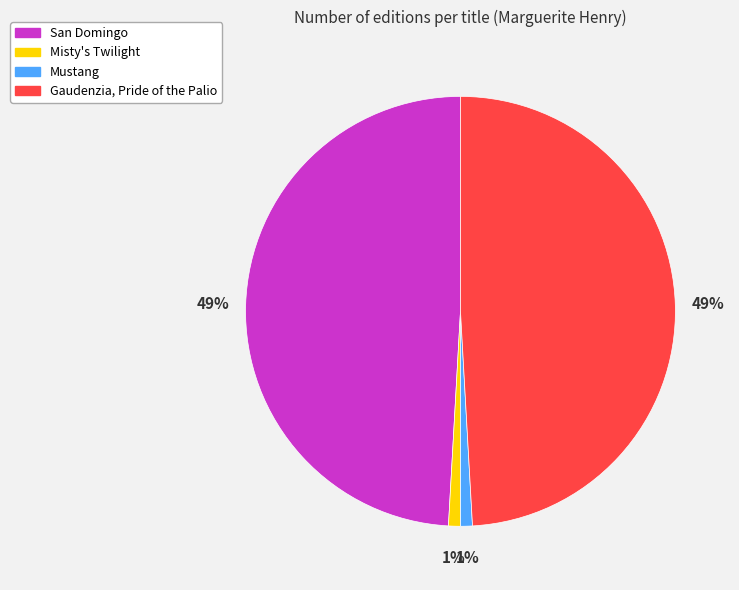

To the nearest percent, what is the average slice percentage?

25%